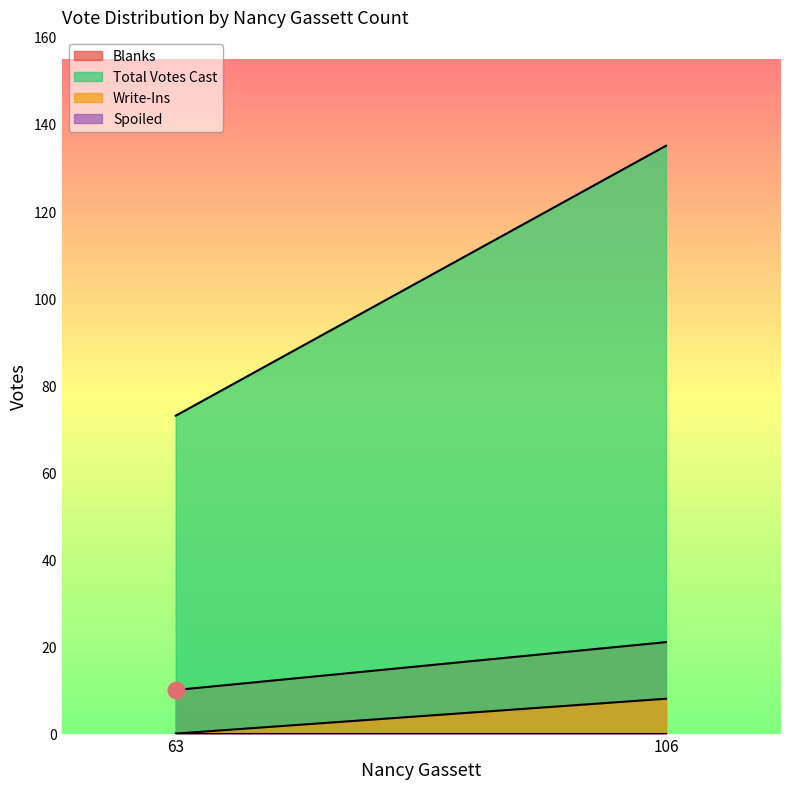

The Write-Ins series shows 8 at 106. True or false?

True